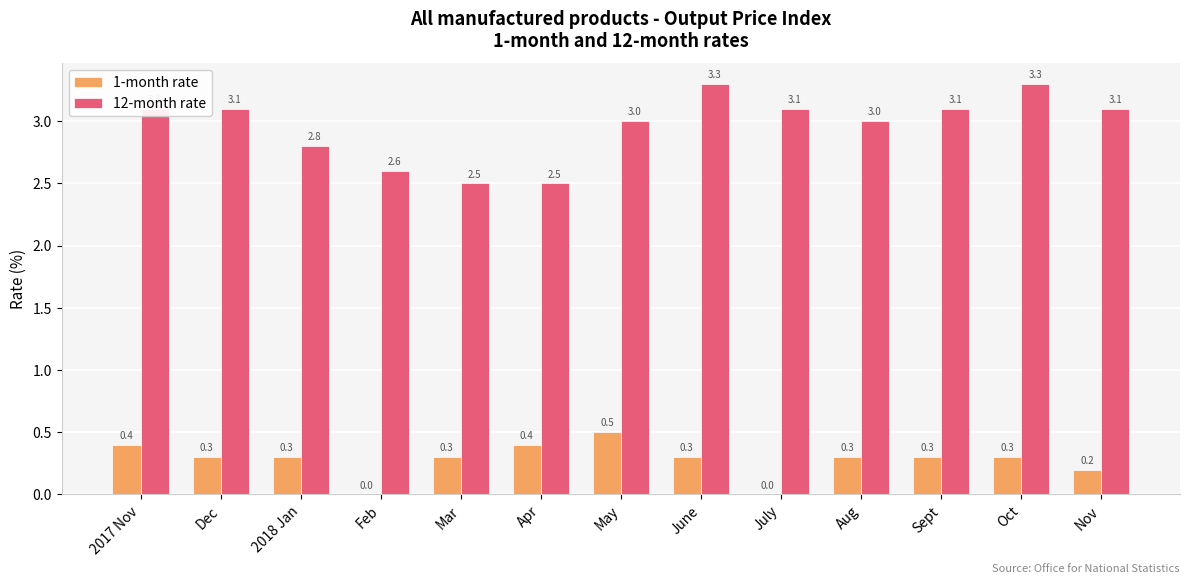

Are the bars grouped side by side (vs. stacked)?

Yes